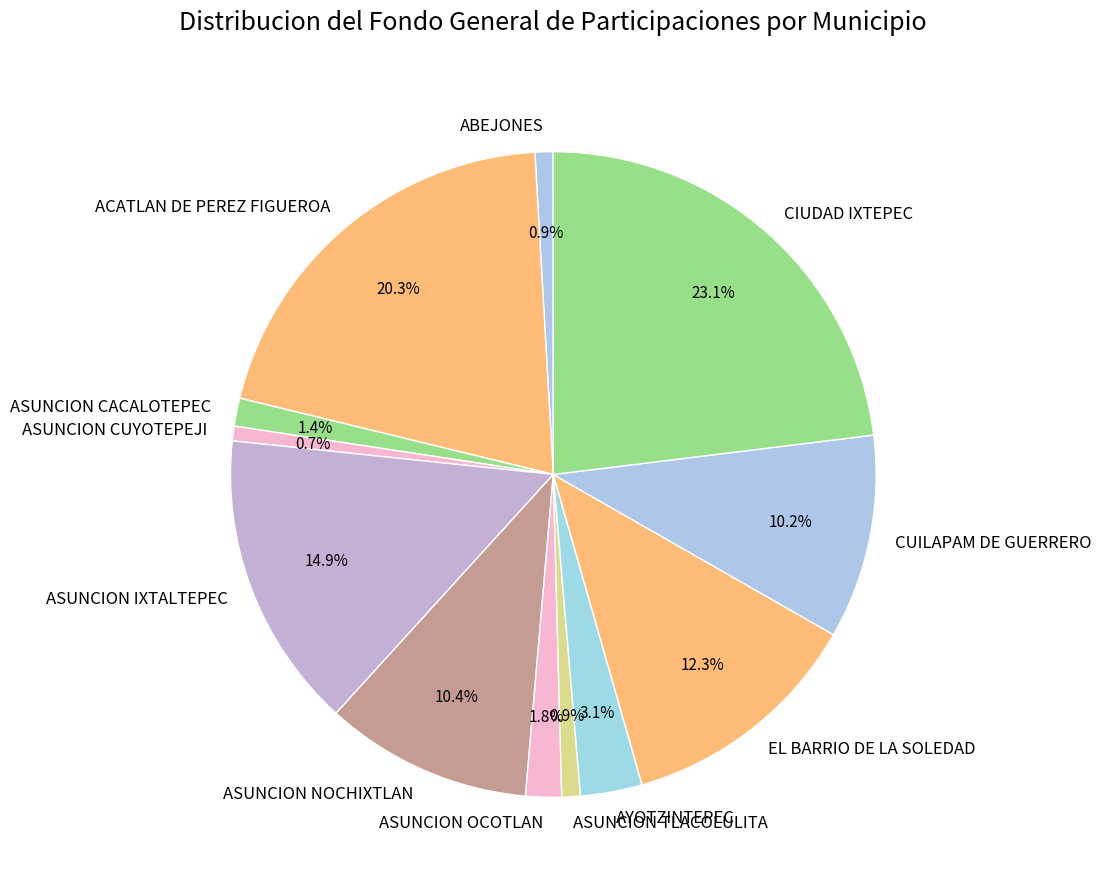

To the nearest percent, what is the combined percentage of ASUNCION CACALOTEPEC and ASUNCION IXTALTEPEC?

16%